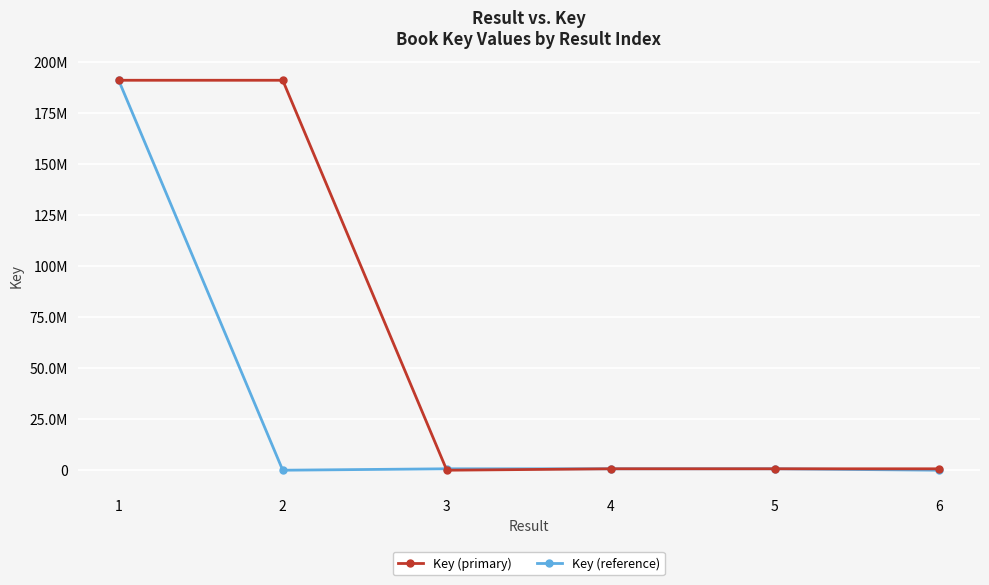

What are all the series names shown in the legend?

Key (primary), Key (reference)